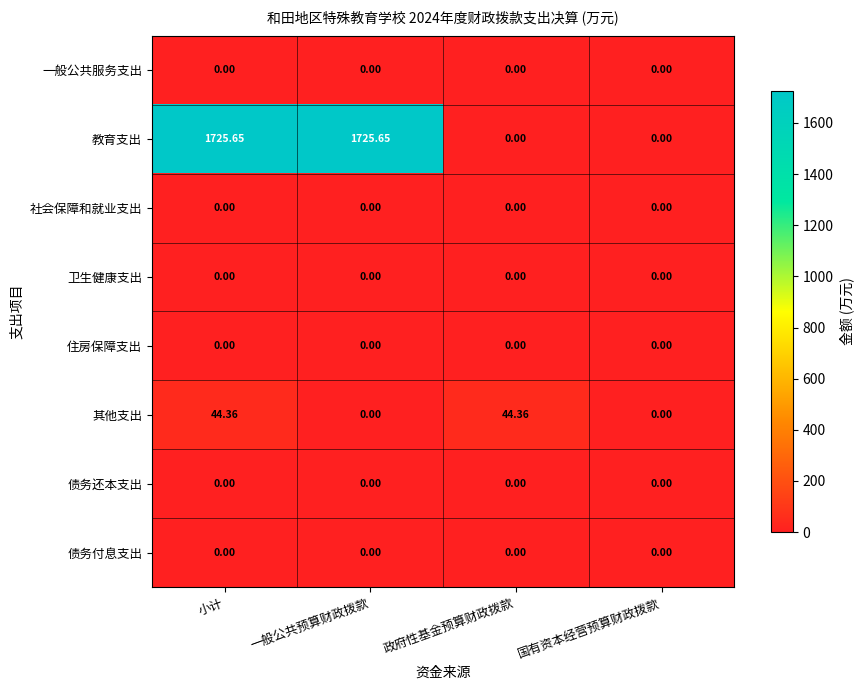

At which category is the sum across all series the highest?

小计